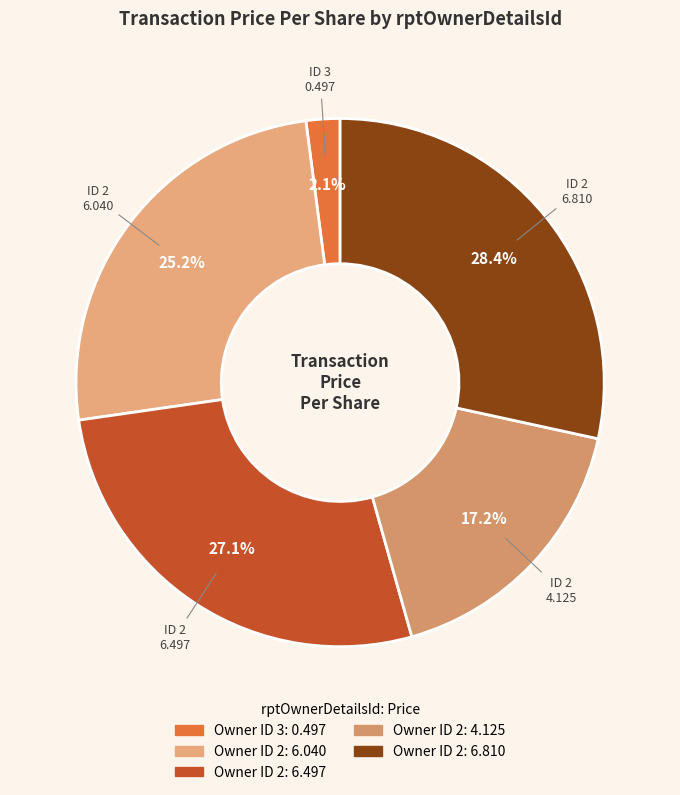

How many slices are in this pie chart?

5